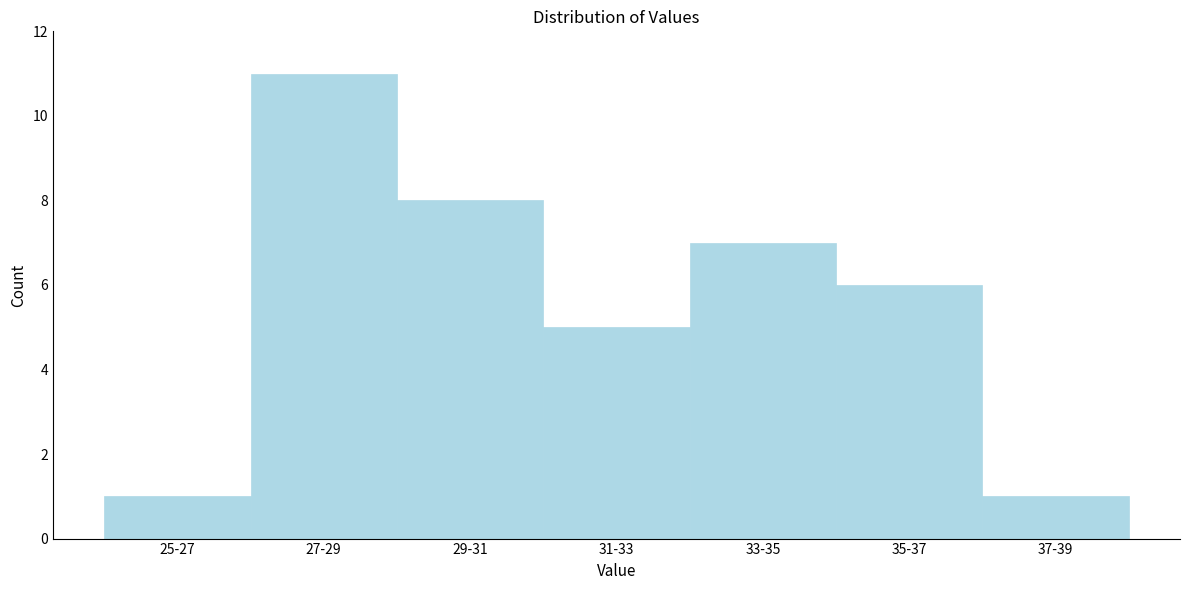

Reading left to right, list all the values displayed in this chart.

25-27=1	27-29=11	29-31=8	31-33=5	33-35=7	35-37=6	37-39=1